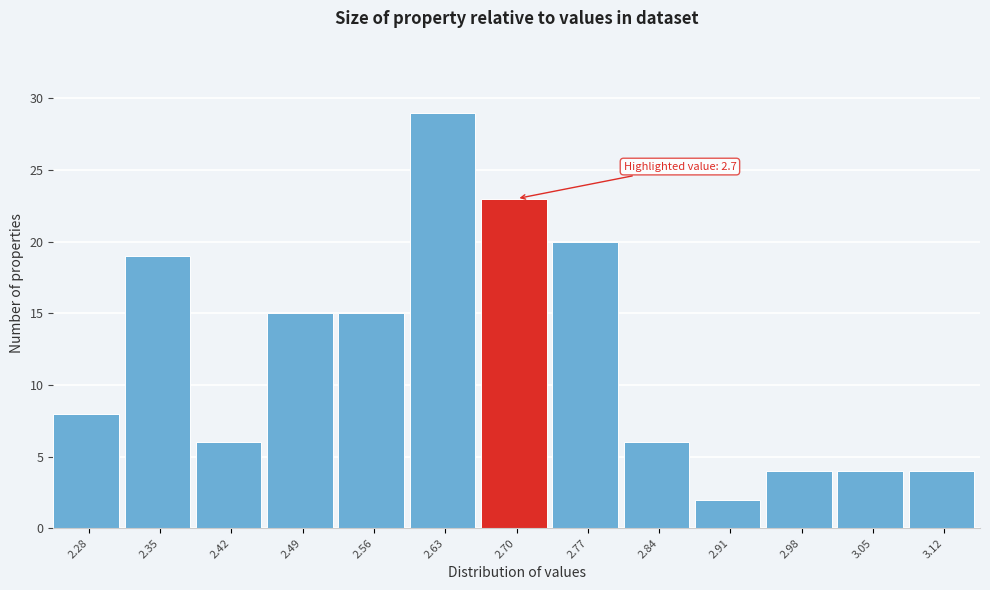

Reading right to left, what are all the values shown in this chart?

4	4	4	2	6	20	23	29	15	15	6	19	8